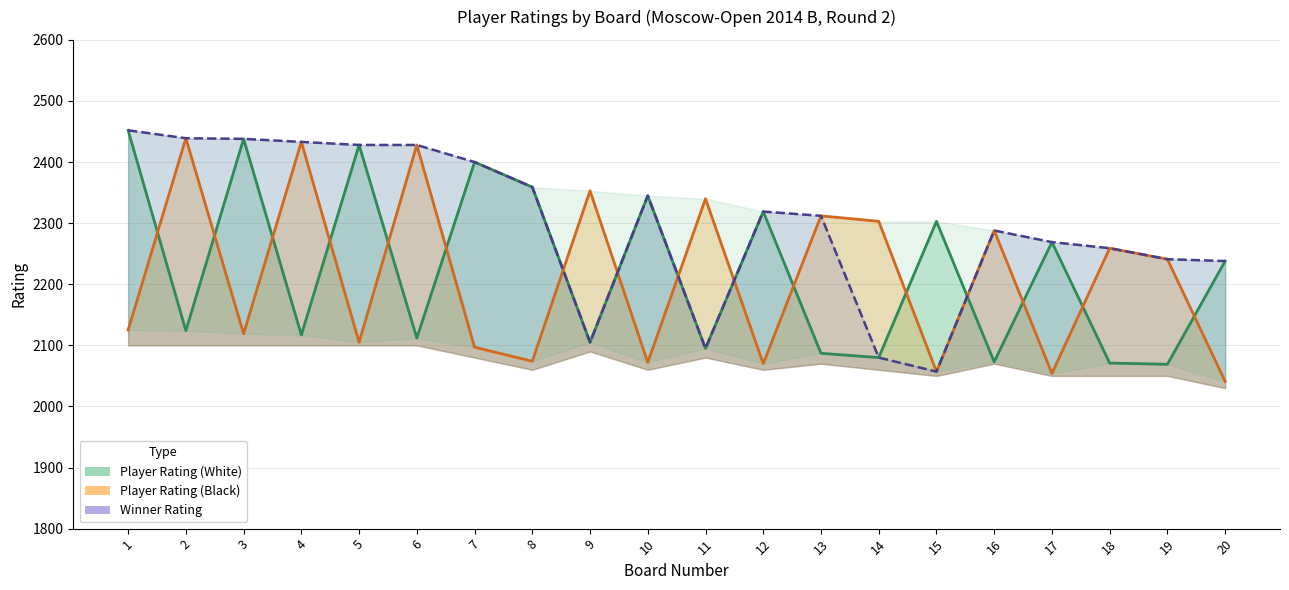

Which has a higher value, 20 or 15?

15